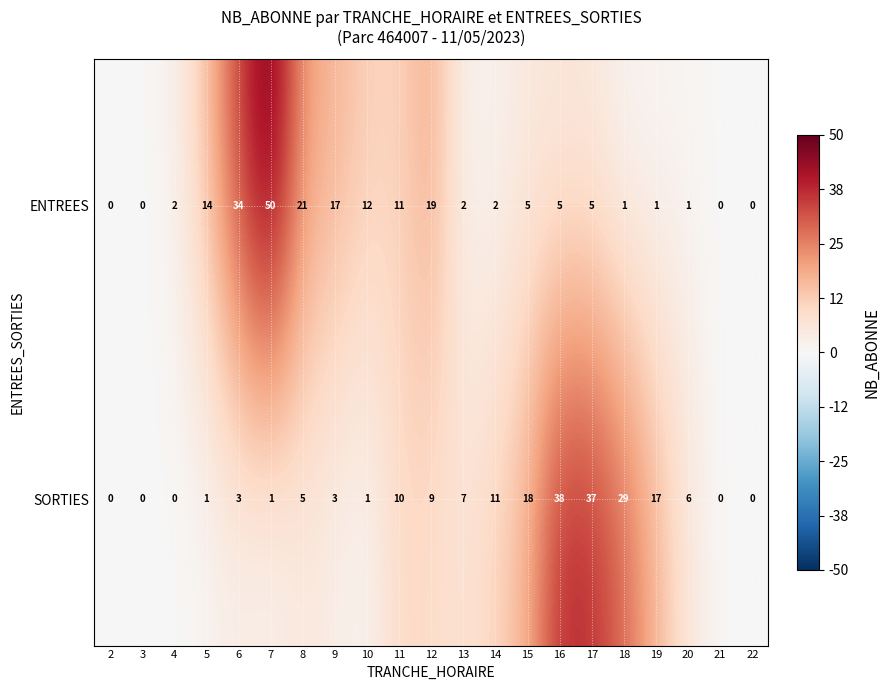

The value of SORTIES at 8 is 2. True or false?

False